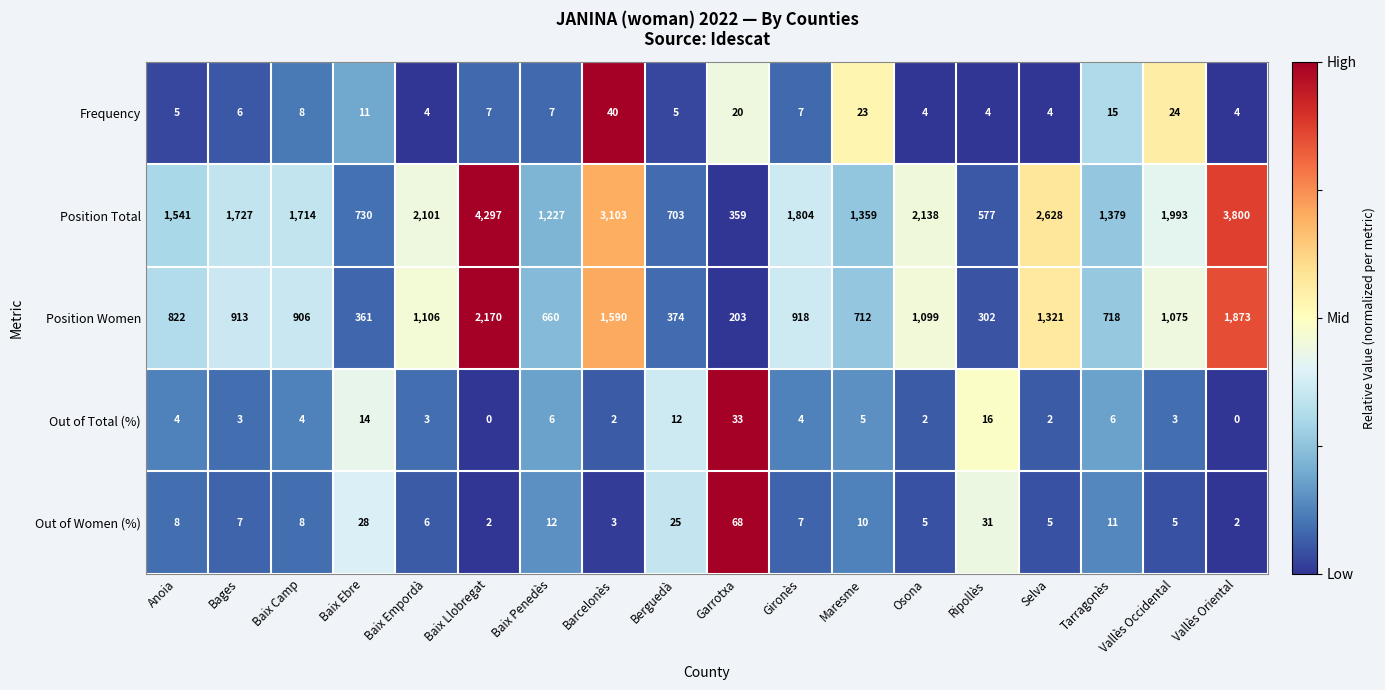

What is the total value across all series at Baix Ebre?

1144